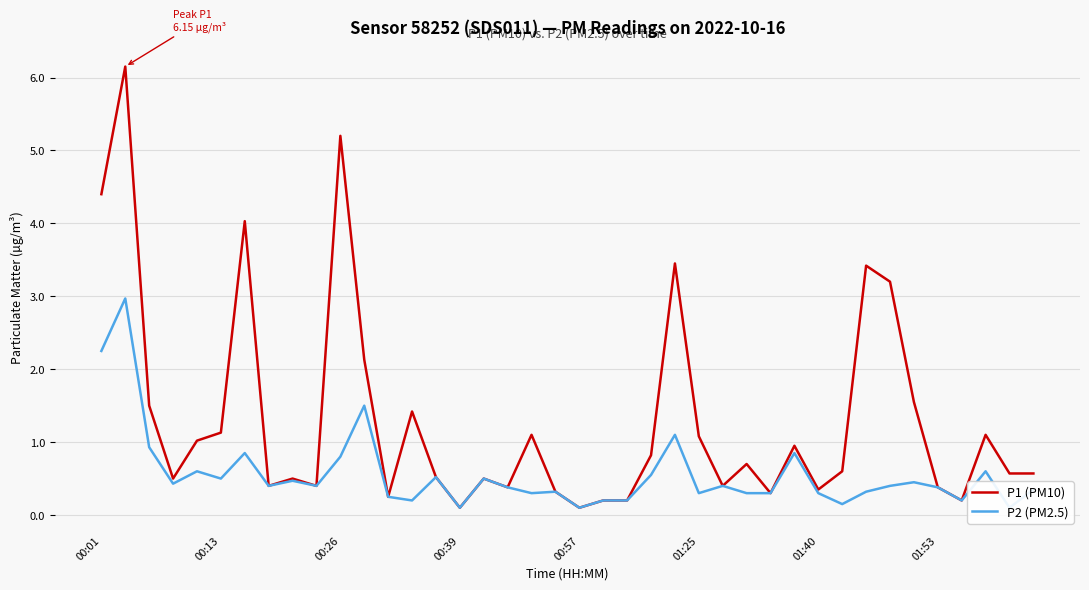

True or false: P1 (PM10) has more than 0 interior local peaks.

True